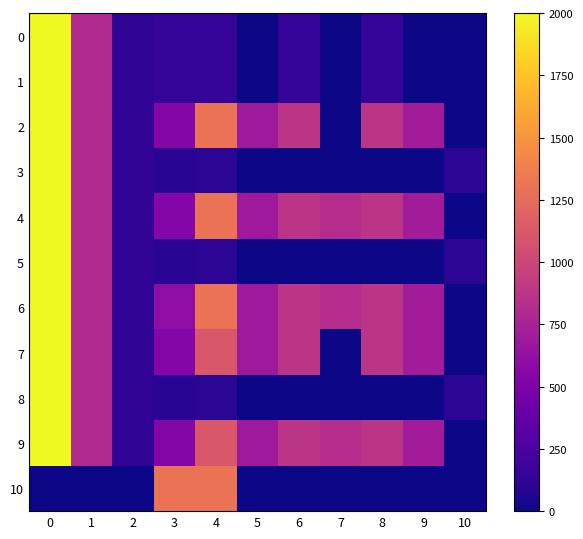

Which series changed the most between 3 and 6?

10